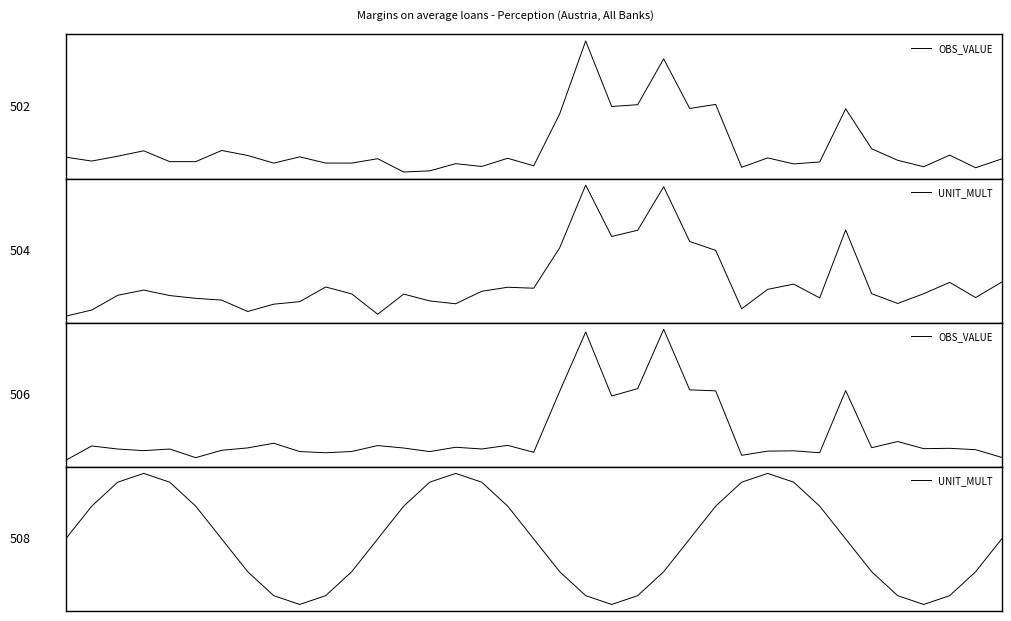

Where does the OBS_VALUE series first go above 0?

1